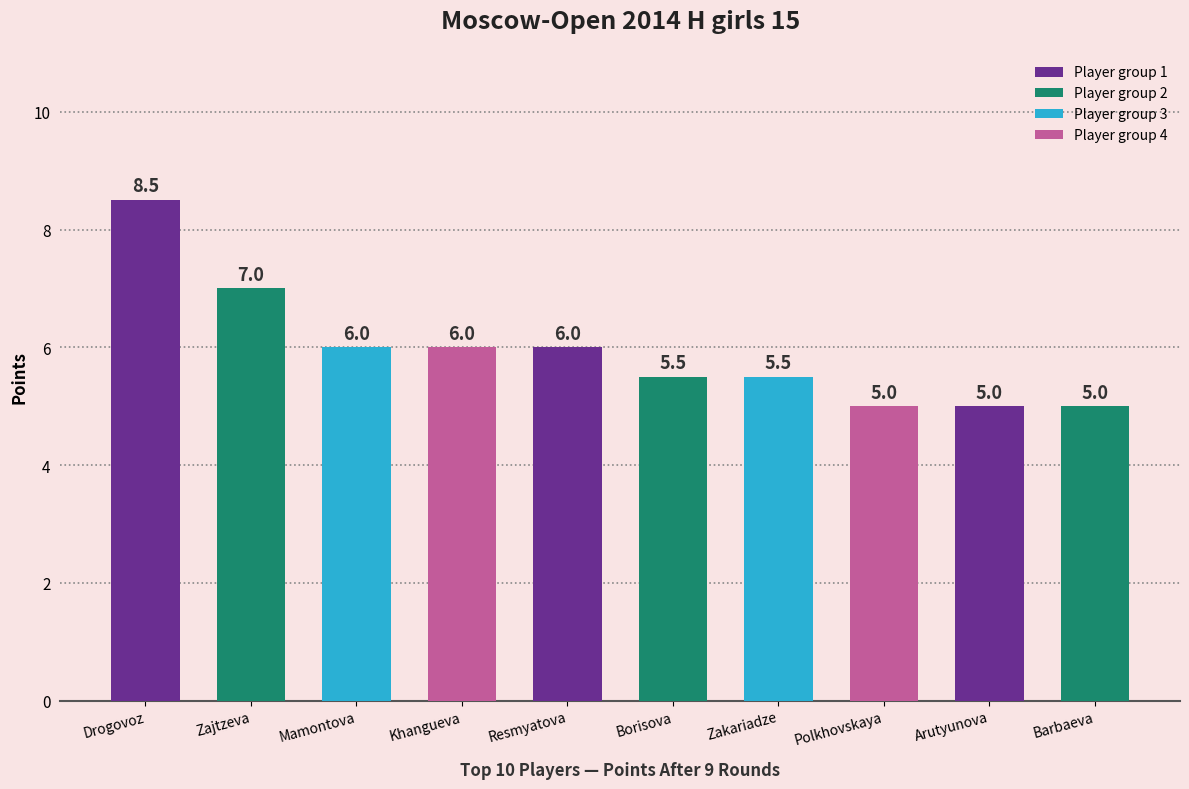

What is the difference between the maximum and second lowest values?

3.5